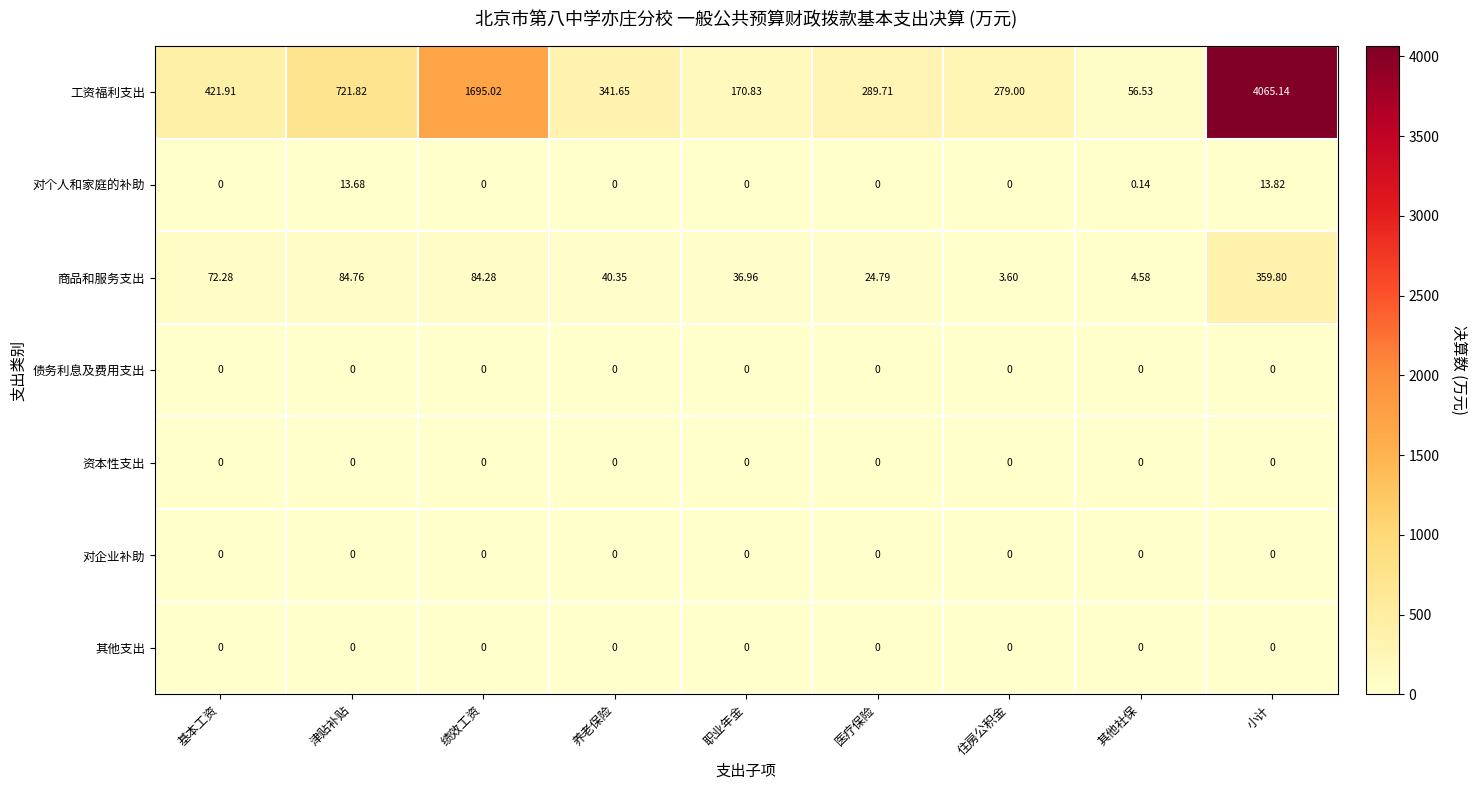

Which series has the largest range (max minus min)?

工资福利支出